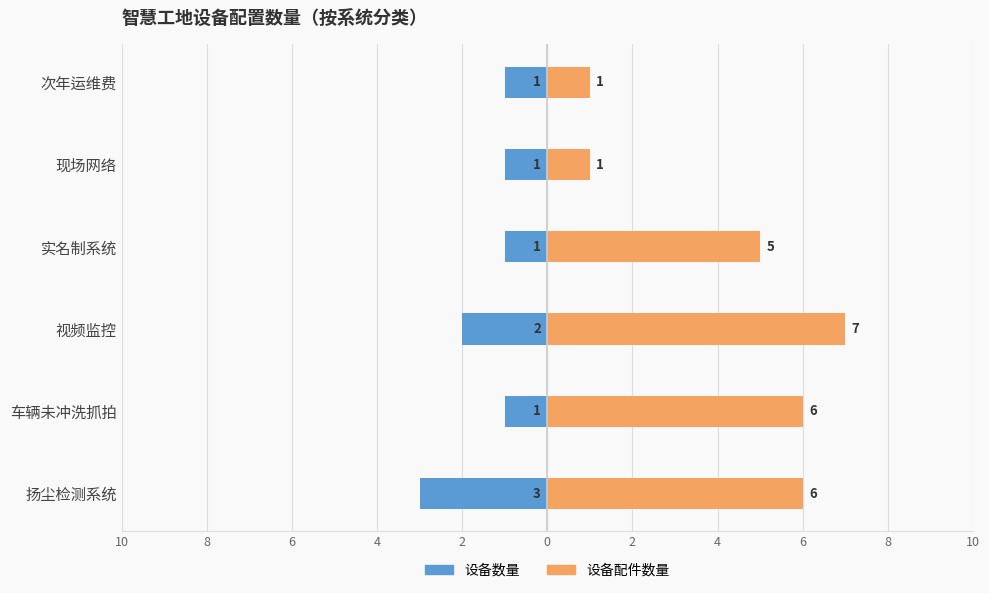

What is the label of the 4th bar from the right?

视频监控